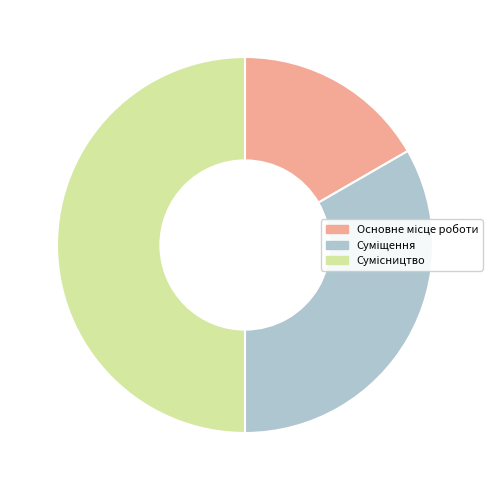

What is the change in value from Суміщення to Сумісництво?

+1